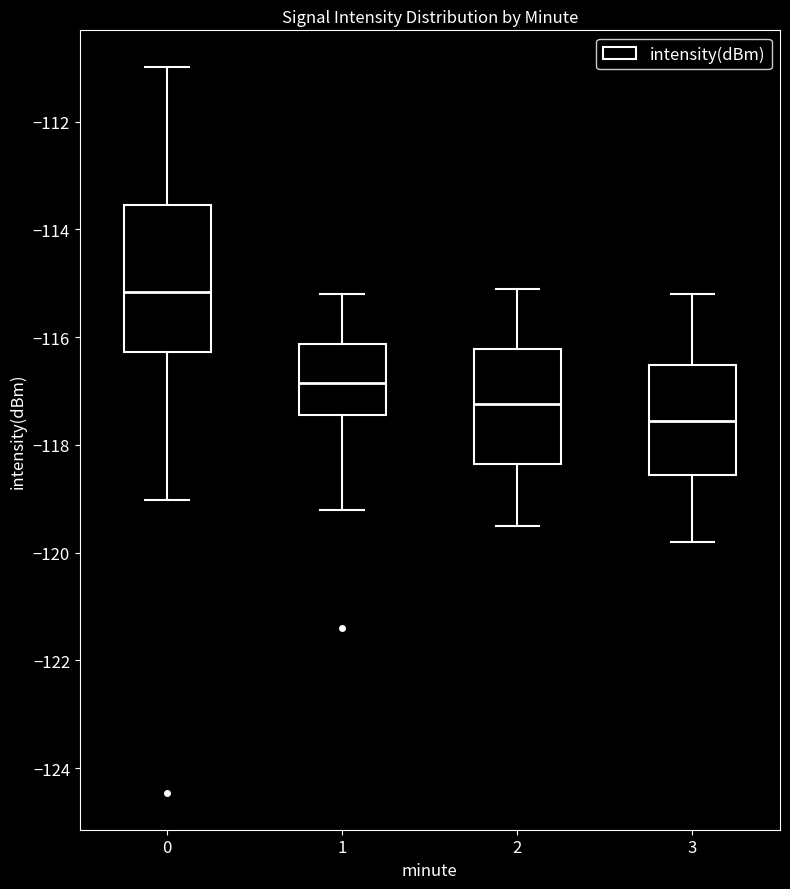

Comparing the boxes themselves (not the whiskers), which one is the tallest?

0